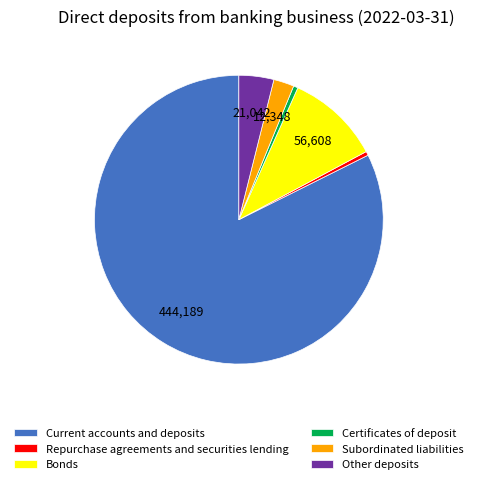

True or false: Current accounts and deposits accounts for 90% of the total.

False